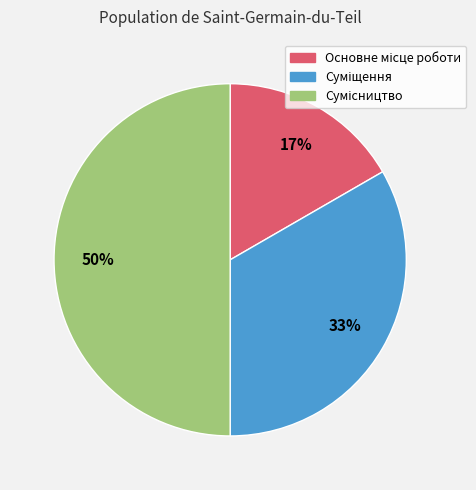

How many slices are in this pie chart?

3